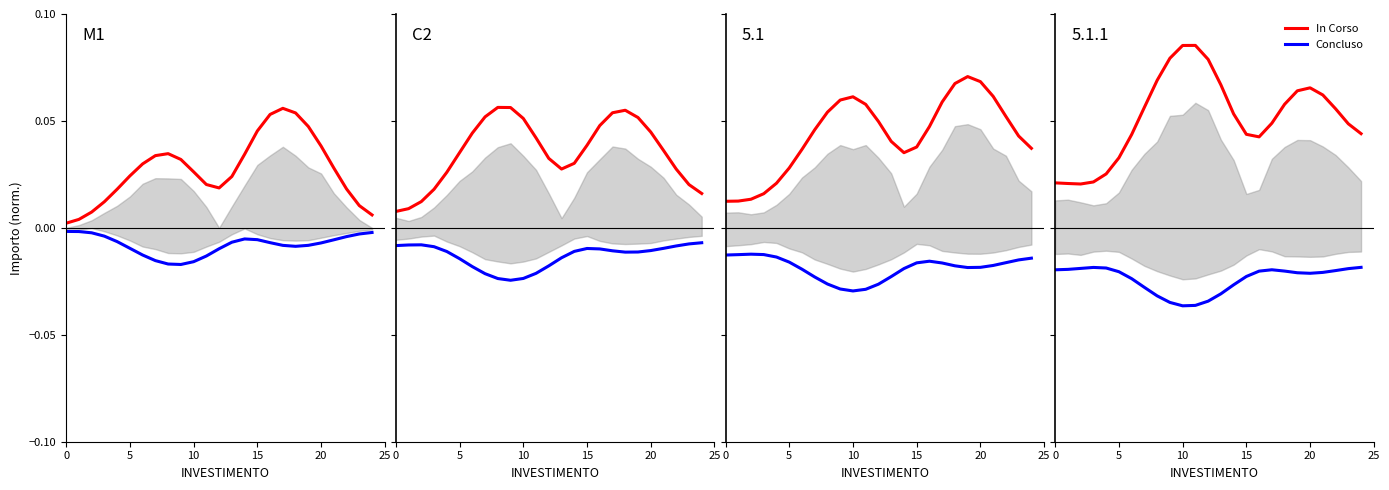

Where is Concluso nearest to the value 0?

24